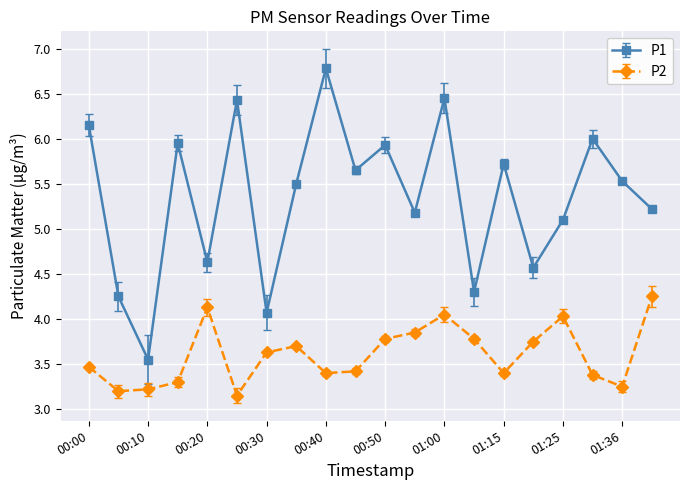

What is the difference between the second highest and second lowest values in the P2 series?

0.9